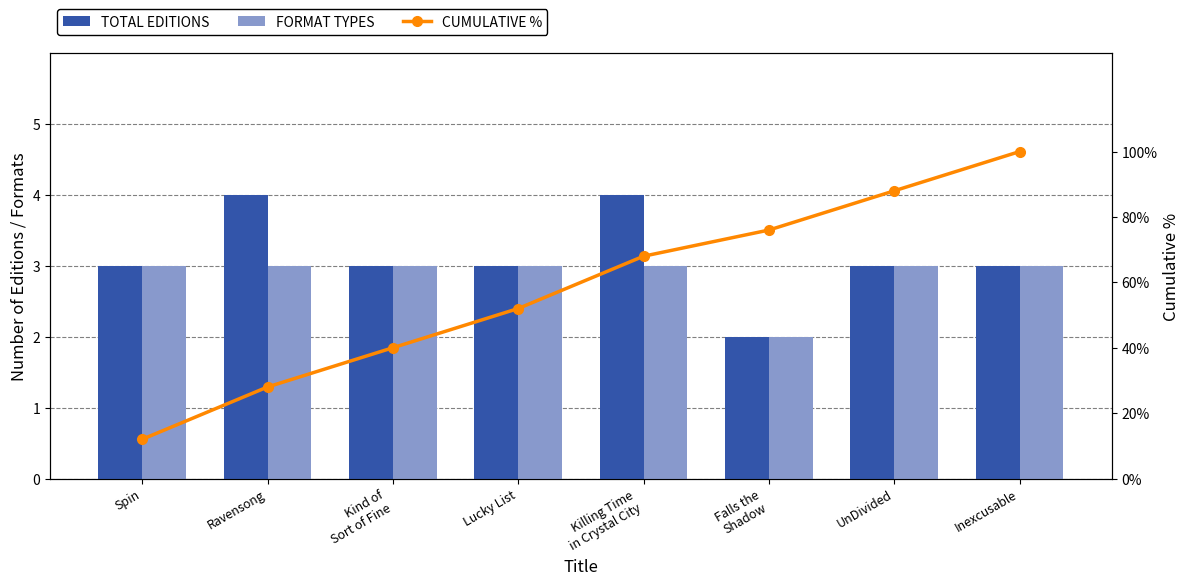

Reading right to left, what are all the values shown in this chart?

TOTAL EDITIONS: Inexcusable=3.0	UnDivided=3.0	Falls the
Shadow=2.0	Killing Time
in Crystal City=4.0	Lucky List=3.0	Kind of
Sort of Fine=3.0	Ravensong=4.0	Spin=3.0
FORMAT TYPES: Inexcusable=3.0	UnDivided=3.0	Falls the
Shadow=2.0	Killing Time
in Crystal City=3.0	Lucky List=3.0	Kind of
Sort of Fine=3.0	Ravensong=3.0	Spin=3.0
CUMULATIVE %: Inexcusable=100.0	UnDivided=88.0	Falls the
Shadow=76.0	Killing Time
in Crystal City=68.0	Lucky List=52.0	Kind of
Sort of Fine=40.0	Ravensong=28.0	Spin=12.0